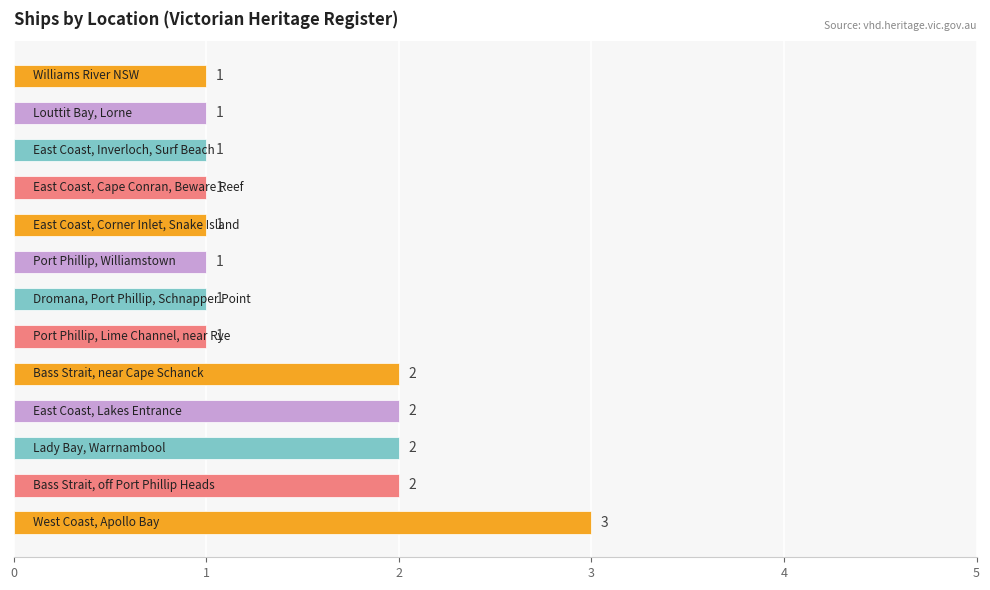

What is the greatest value displayed?

3